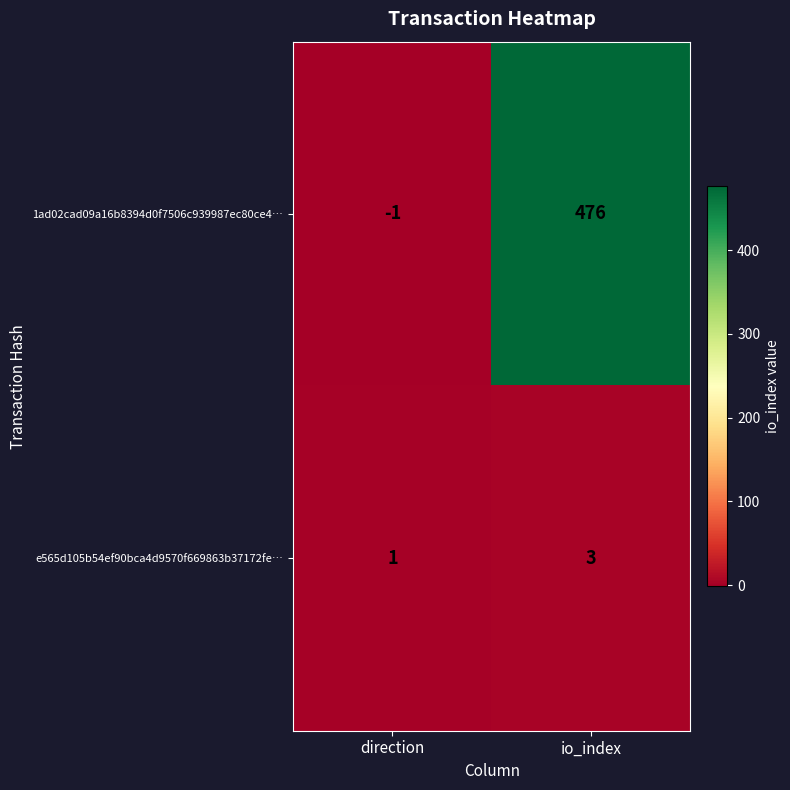

The e565d105b54ef90bca4d9570f669863b37172fe… series shows 1 at direction. True or false?

True